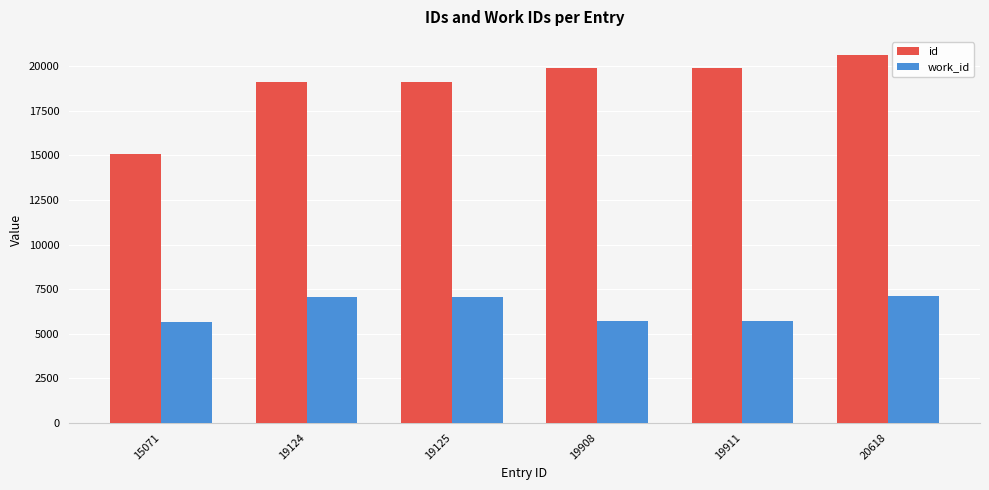

Which label corresponds to the largest value in the chart?

20618